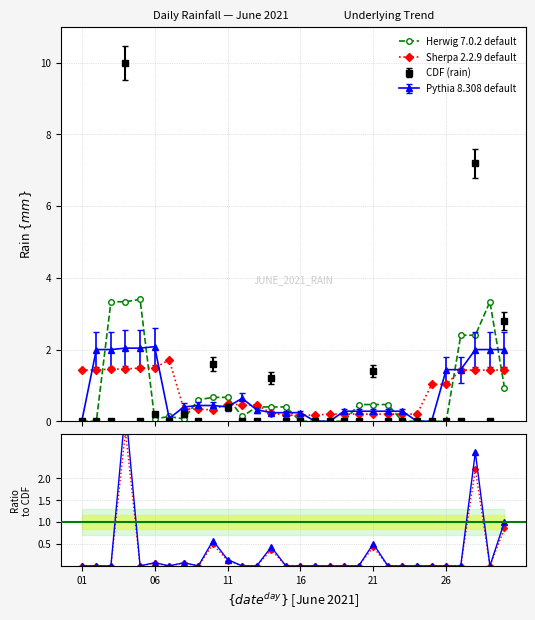

In Herwig 7.0.2 default, how many points are lower than both neighbors (excluding endpoints)?

3